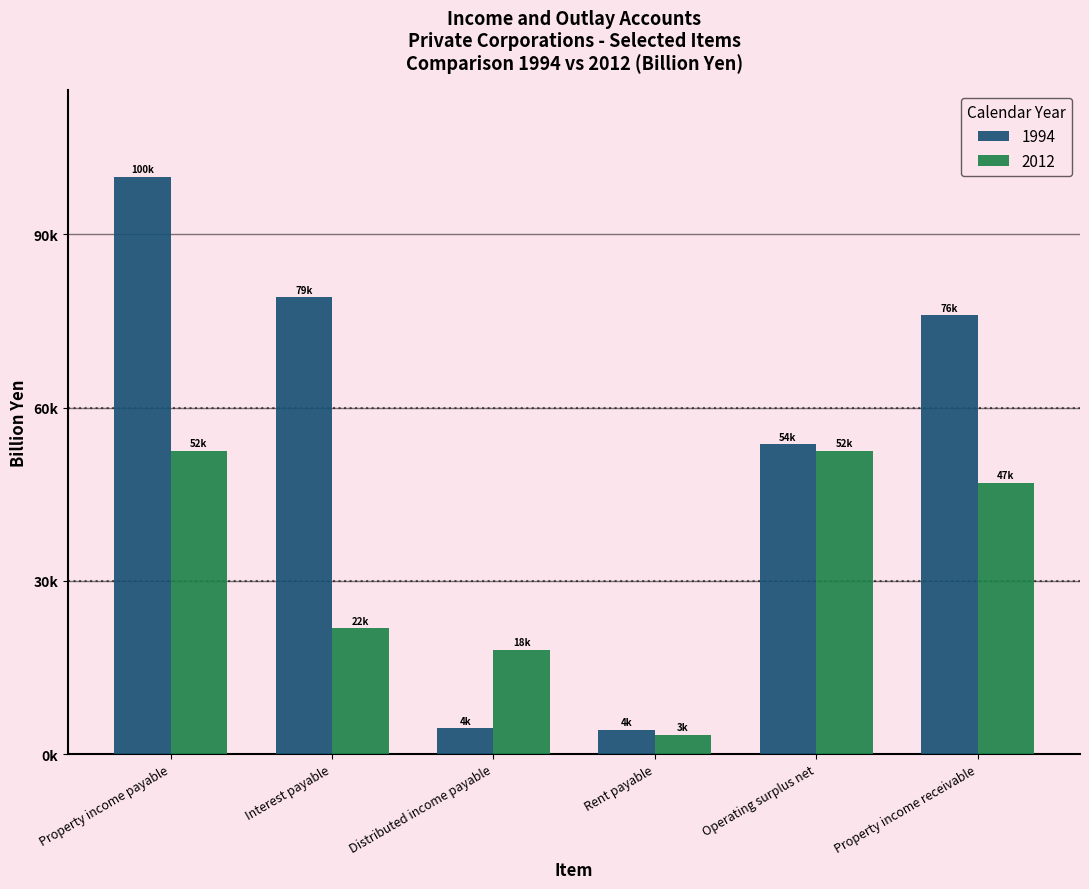

Reading left to right, what are all the values shown in this chart?

1994: 99863.8	79071.3	4435.4	4225.5	53611.4	75963.2
2012: 52485.4	21761.8	18017.5	3352.8	52446.2	46897.2